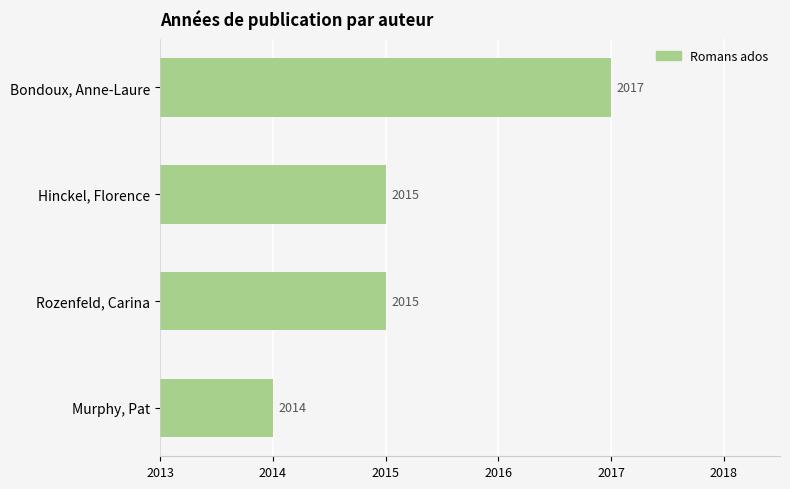

What is the minimum value shown in the chart?

2014